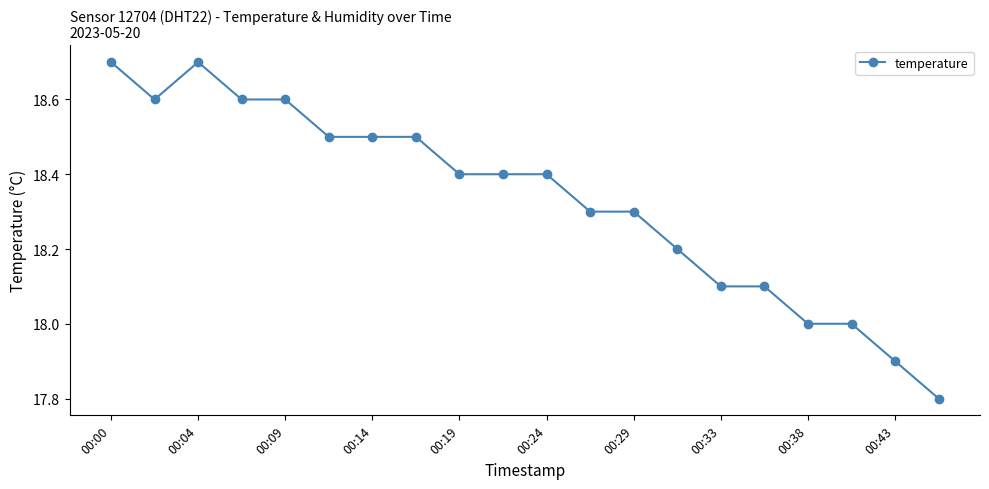

Count the number of data series in this chart.

1